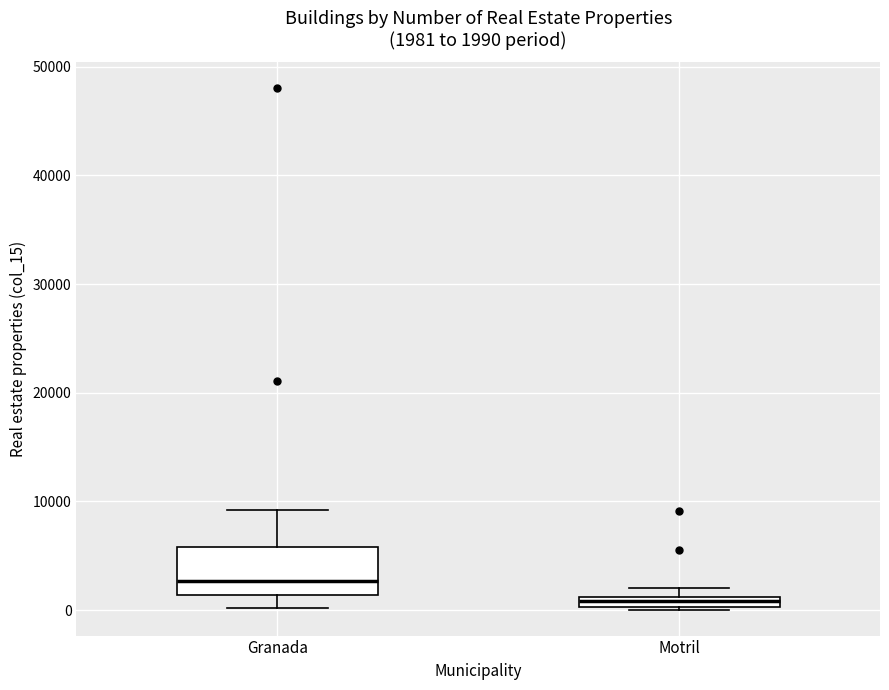

Which box has the lowest median line?

Motril